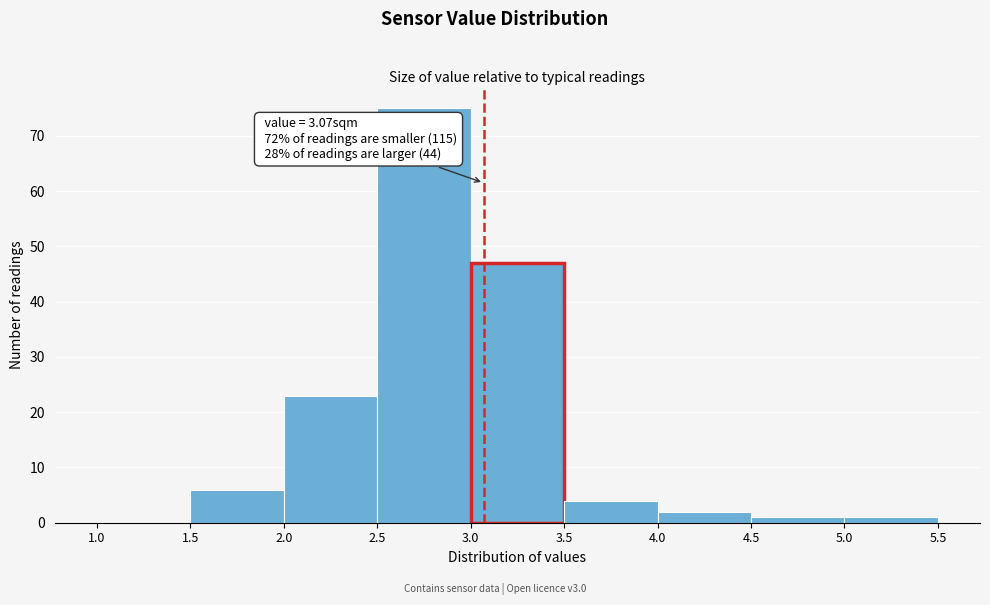

Over which range of the x-axis is the bar tallest?

2.5 to 3.0